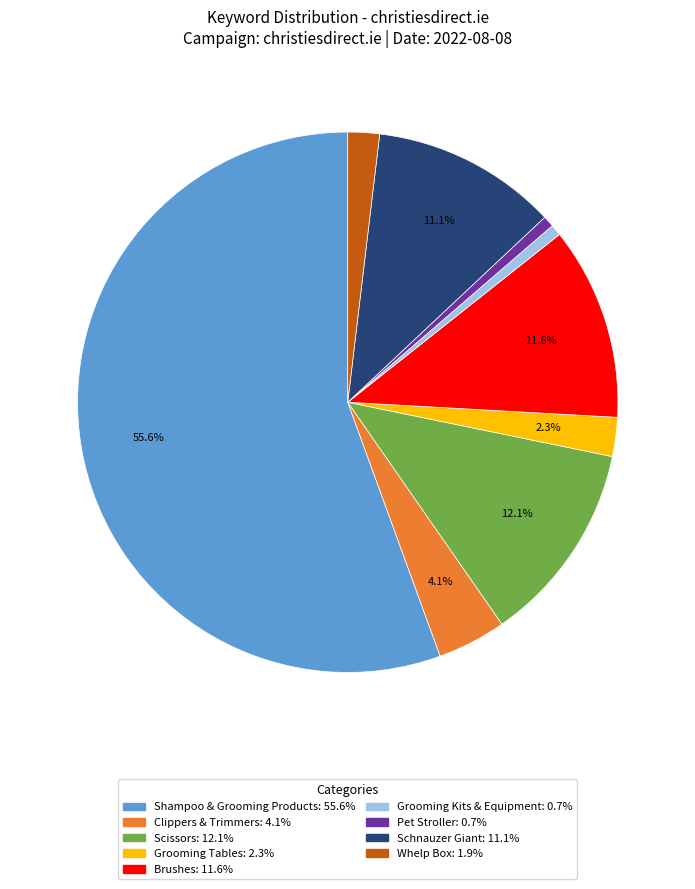

Is there a majority slice in this chart?

Yes